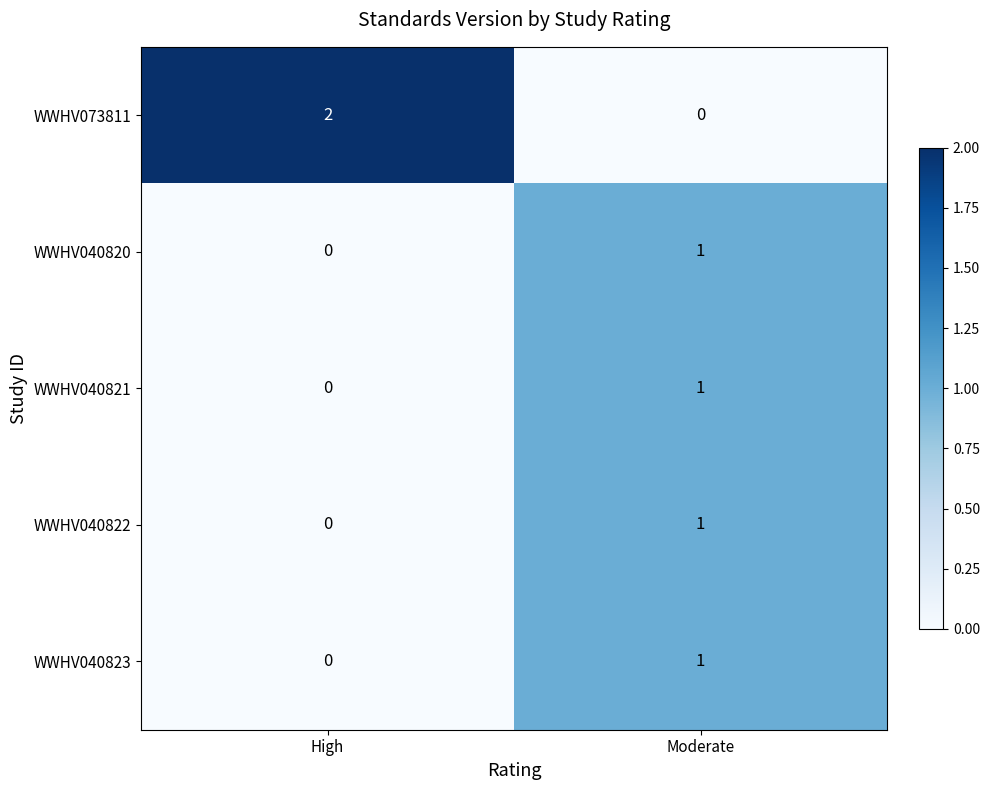

Reading right to left, list all the values displayed in this chart.

WWHV073811: Moderate=0	High=2
WWHV040820: Moderate=1	High=0
WWHV040821: Moderate=1	High=0
WWHV040822: Moderate=1	High=0
WWHV040823: Moderate=1	High=0